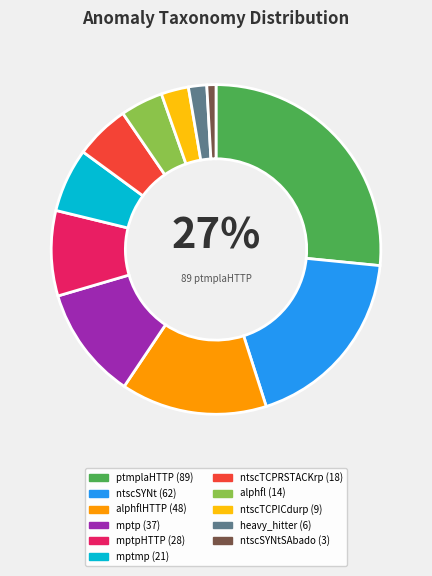

Does any single category account for the majority?

No